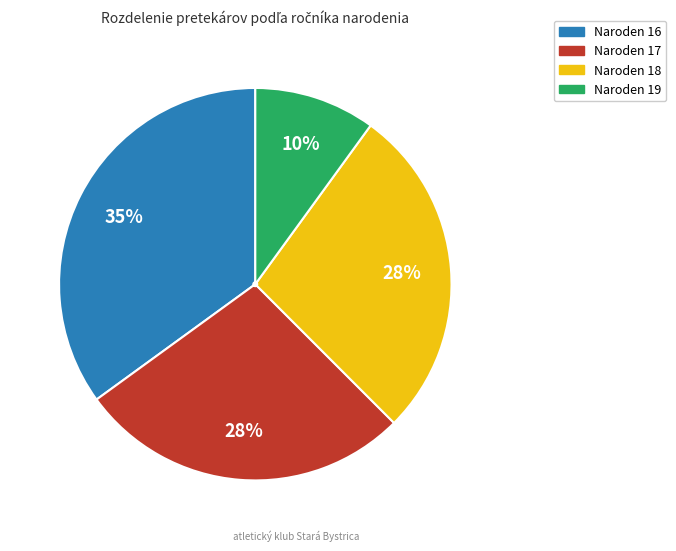

Which category has the biggest portion of the pie?

Naroden 16